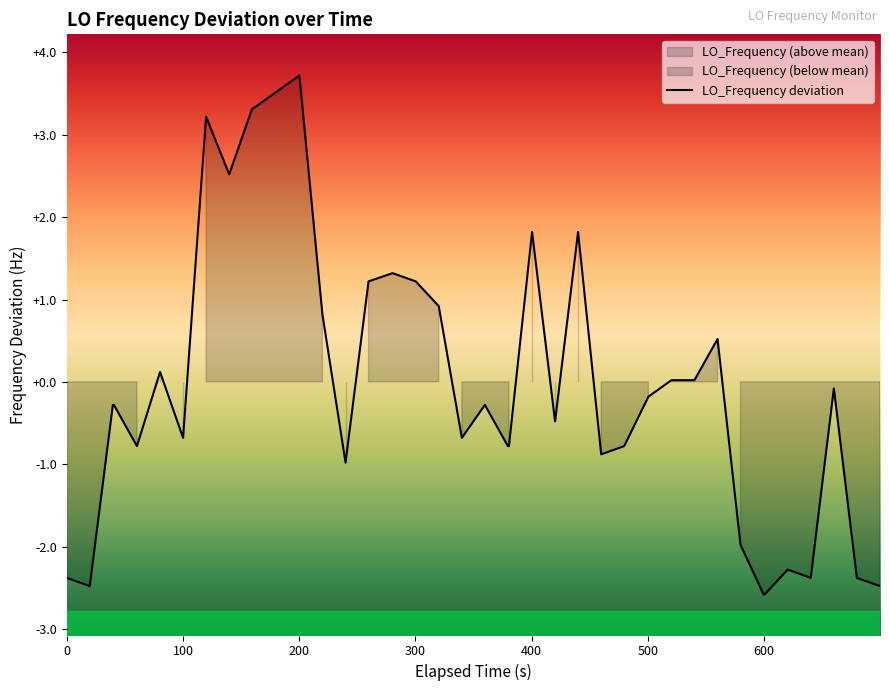

What position from the left is 300?

4